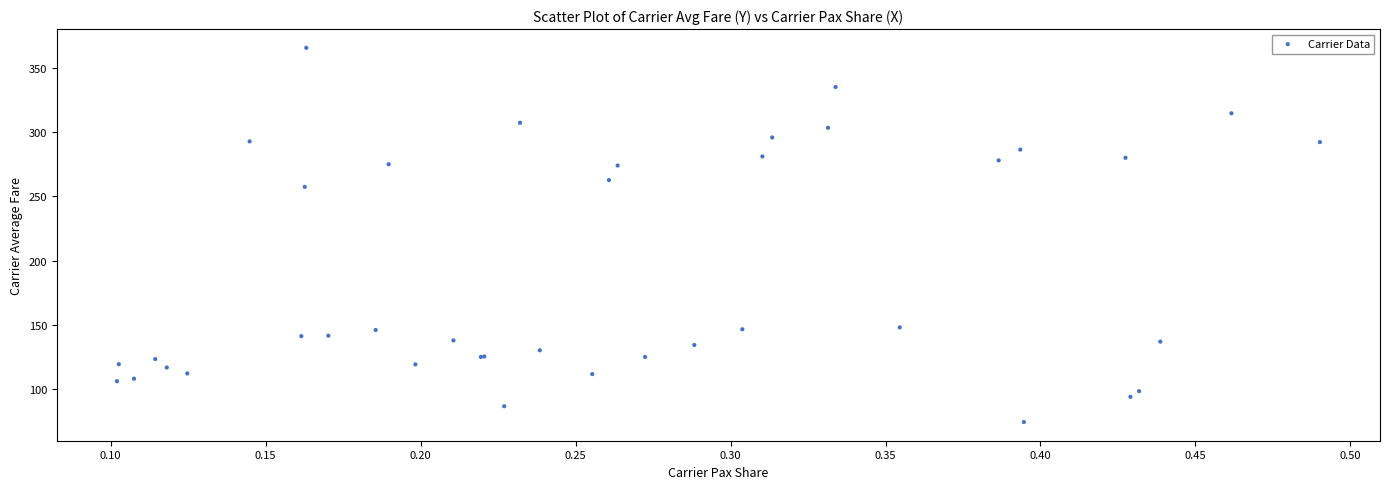

What Y value in the scatter plot is closest to 220?

257.5